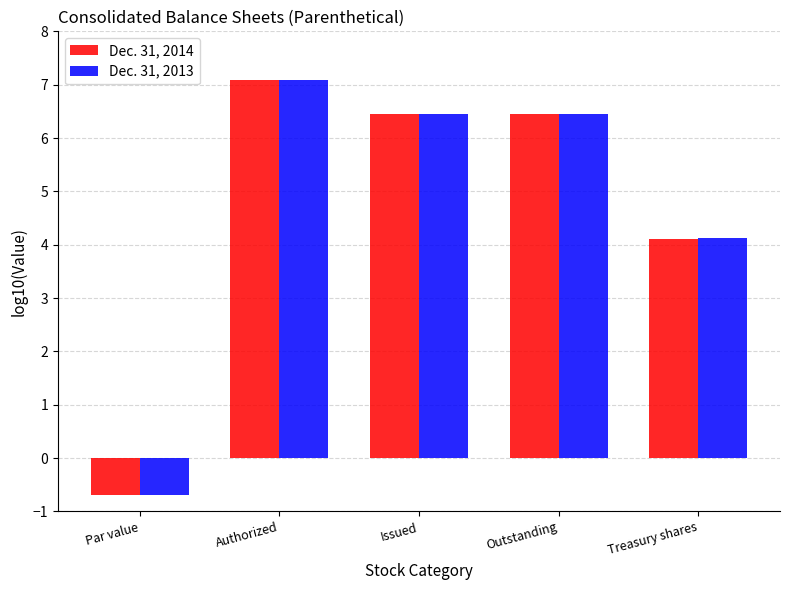

Which series changed the most between Par value and Treasury shares?

Dec. 31, 2013